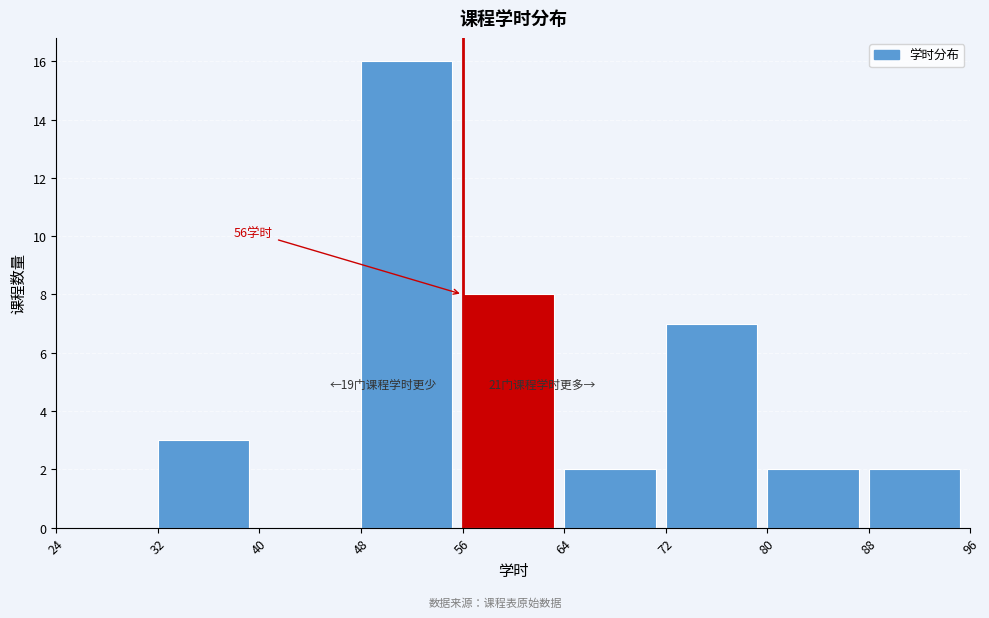

Over which range of the x-axis is the bar tallest?

48 to 56